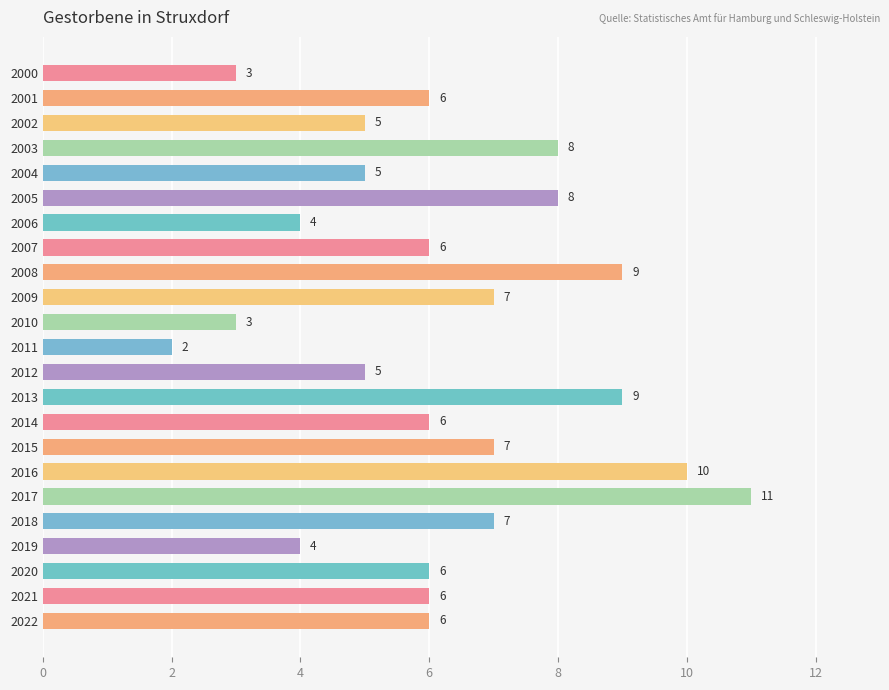

What is the value of the 1st bar from the top?

3